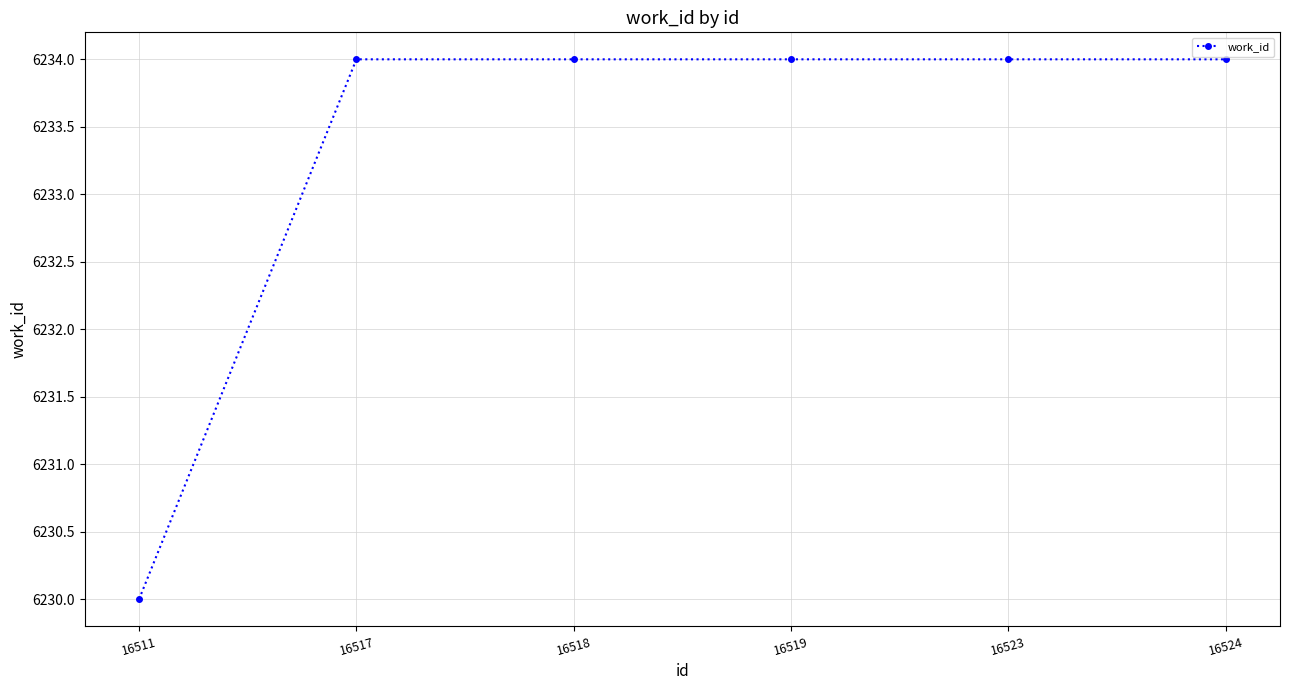

What is the change in value from 16511 to 16524?

+4